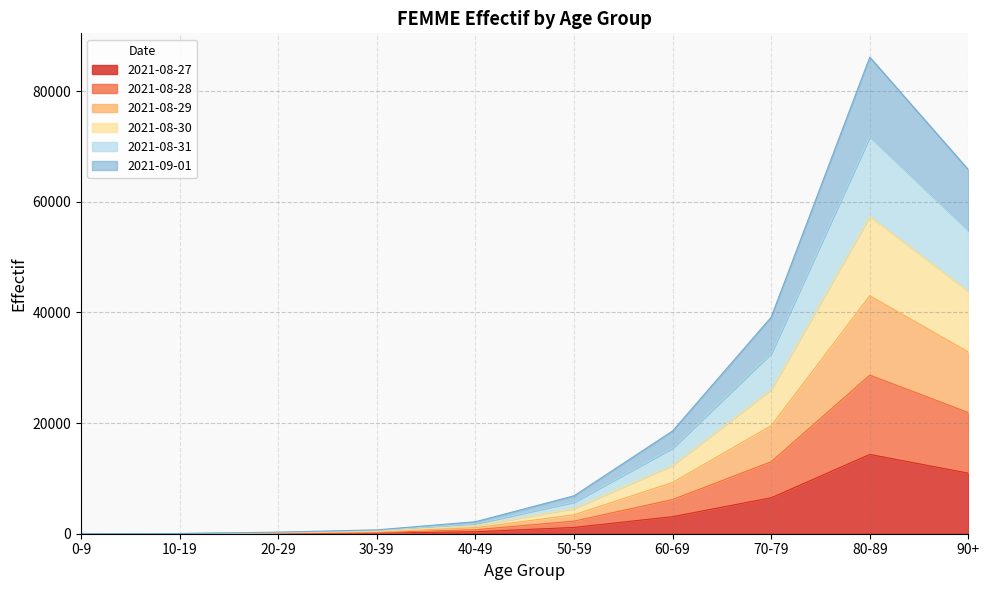

What is the label of the 1st point from the right?

90+